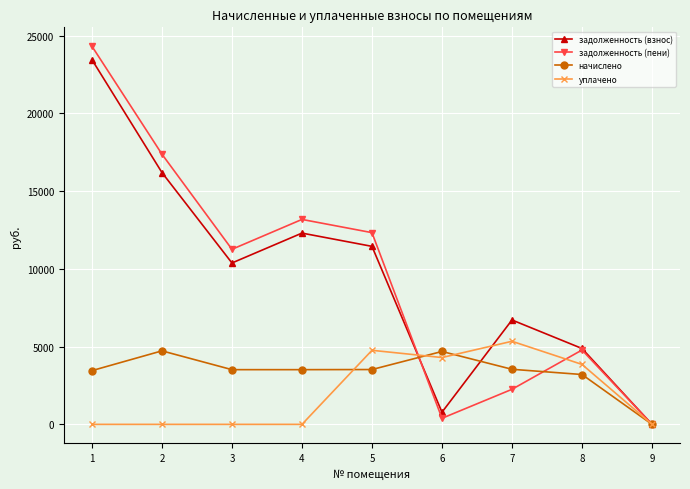

In задолженность (взнос), how many points are lower than both neighbors (excluding endpoints)?

2